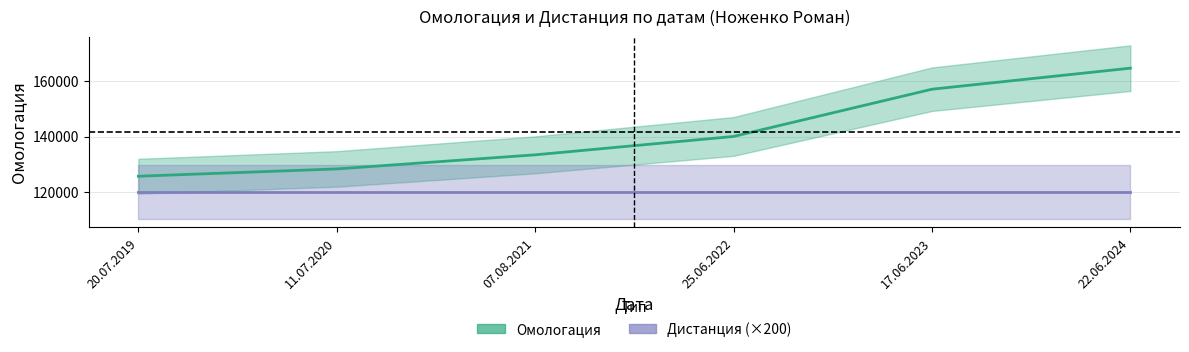

What is the change in value from 20.07.2019 to 11.07.2020?

+2632